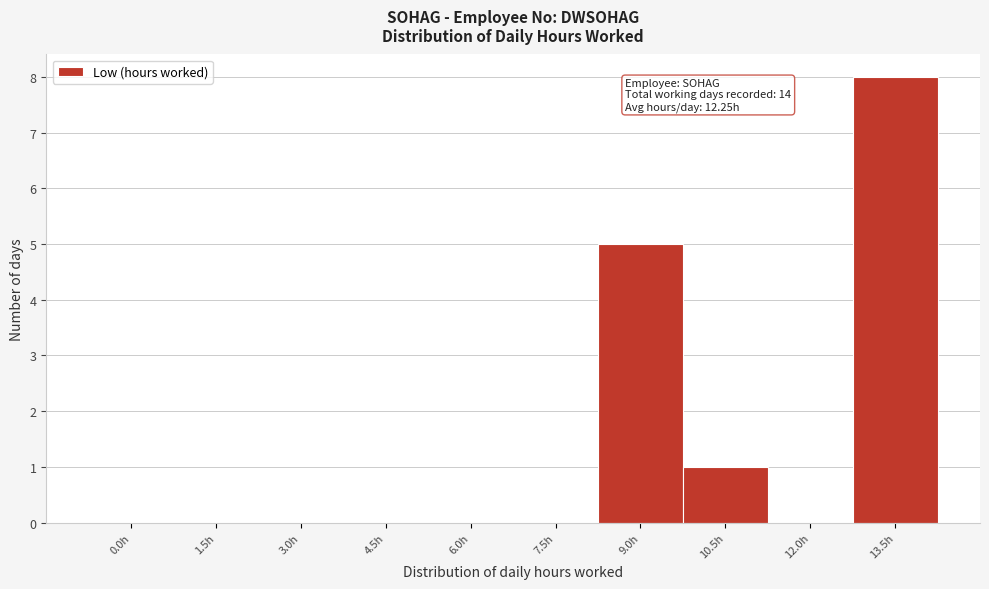

Reading left to right, what are all the values shown in this chart?

0.0h=0	1.5h=0	3.0h=0	4.5h=0	6.0h=0	7.5h=0	9.0h=5	10.5h=1	12.0h=0	13.5h=8